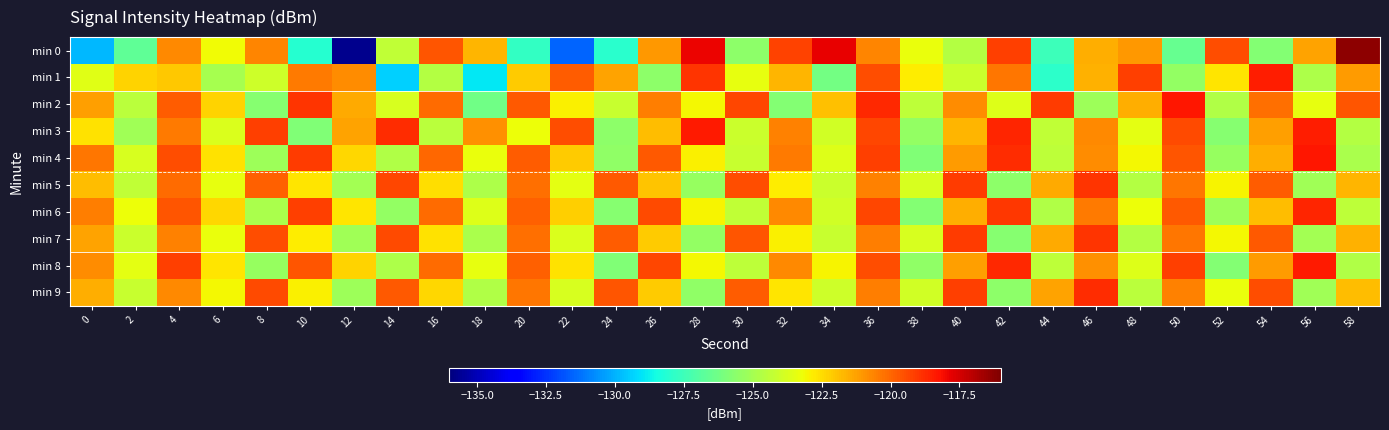

How many categories are shown in the chart?

30